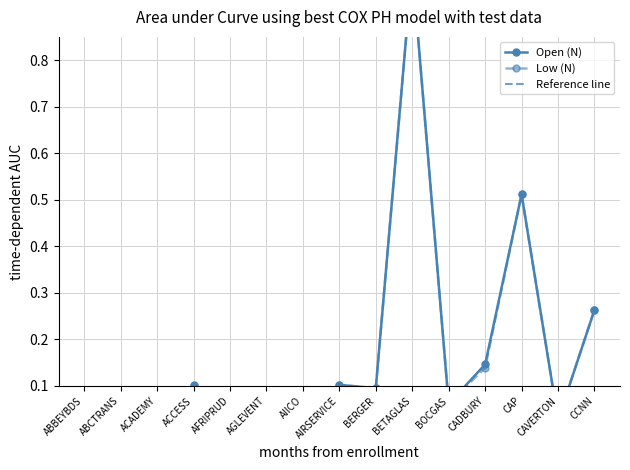

What is the total value across all series at BOCGAS?

0.1